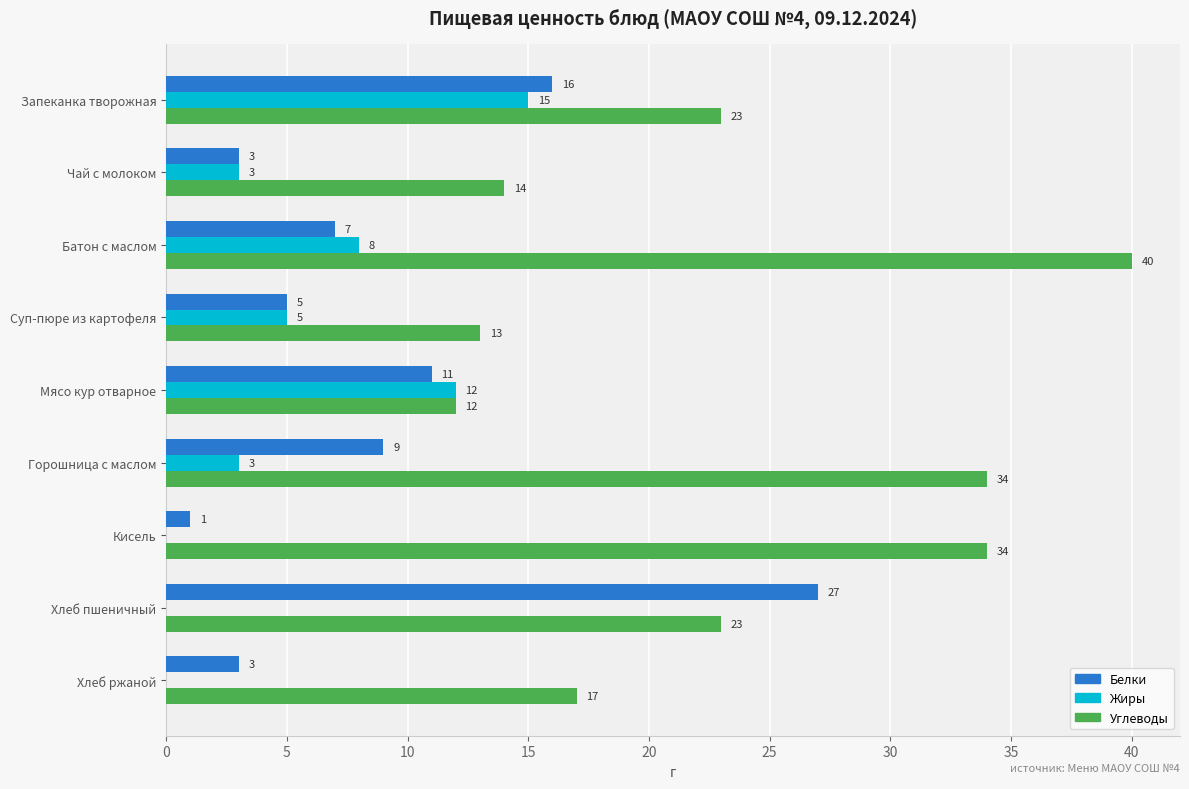

What value does the Белки series have at Батон с маслом, to the nearest 5?

5